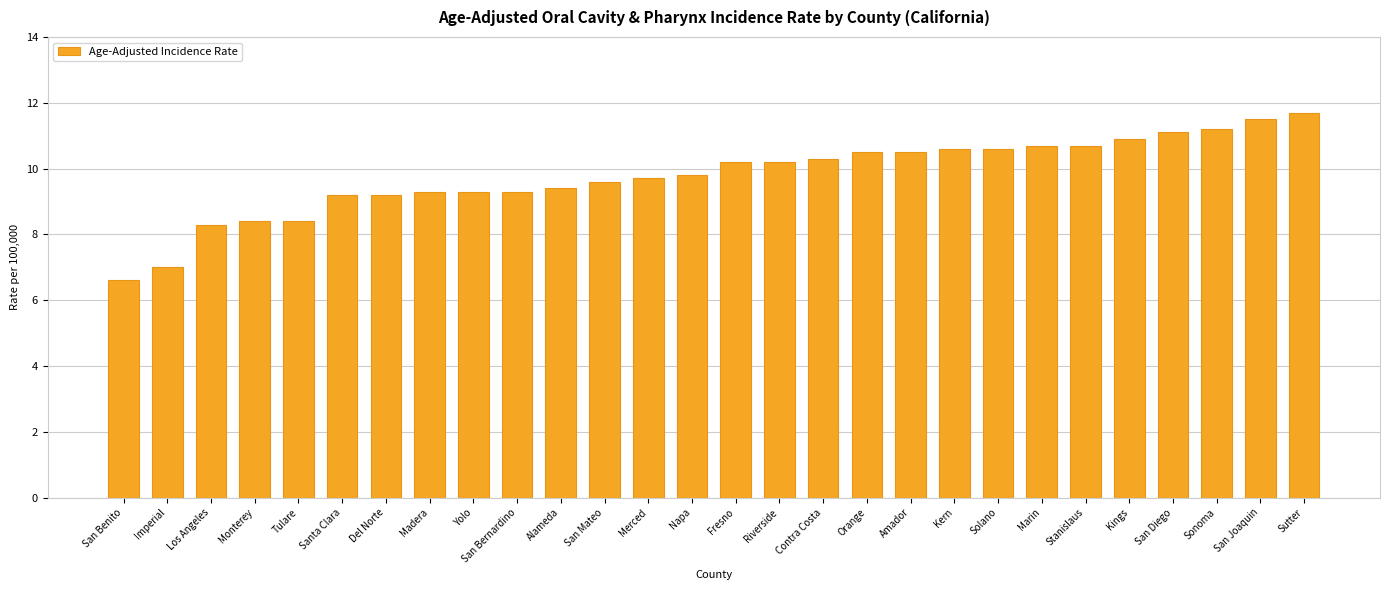

Which category has the highest value across all series?

Sutter